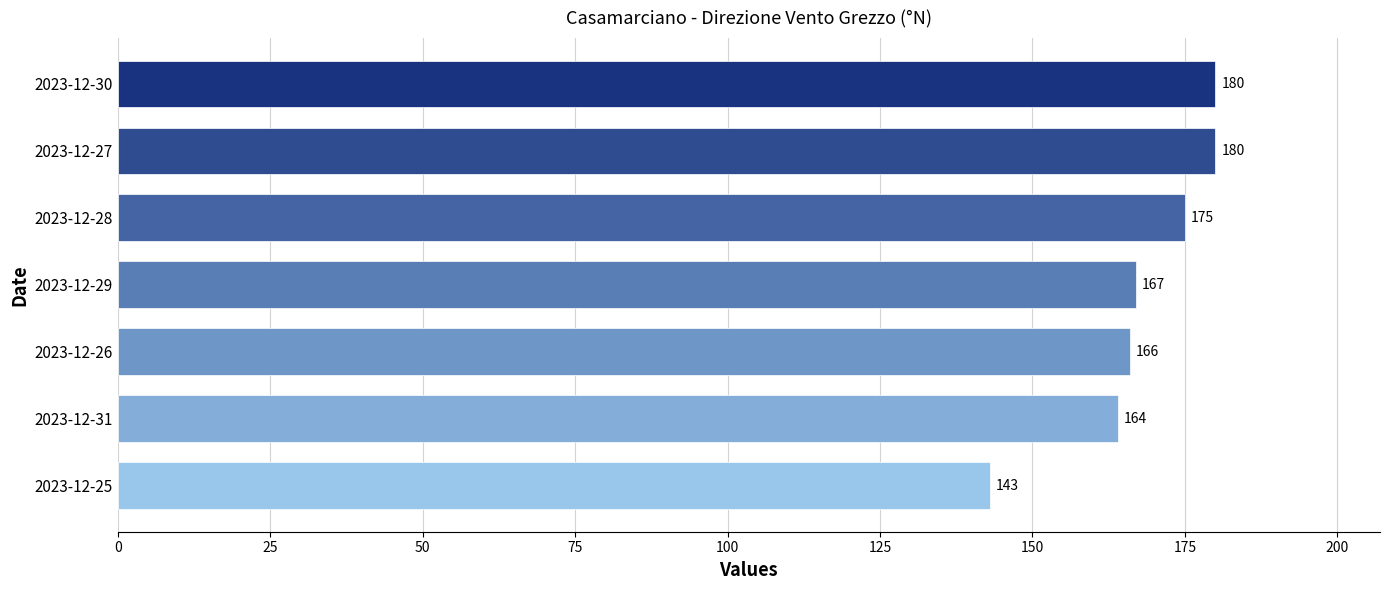

What is the average value?

168